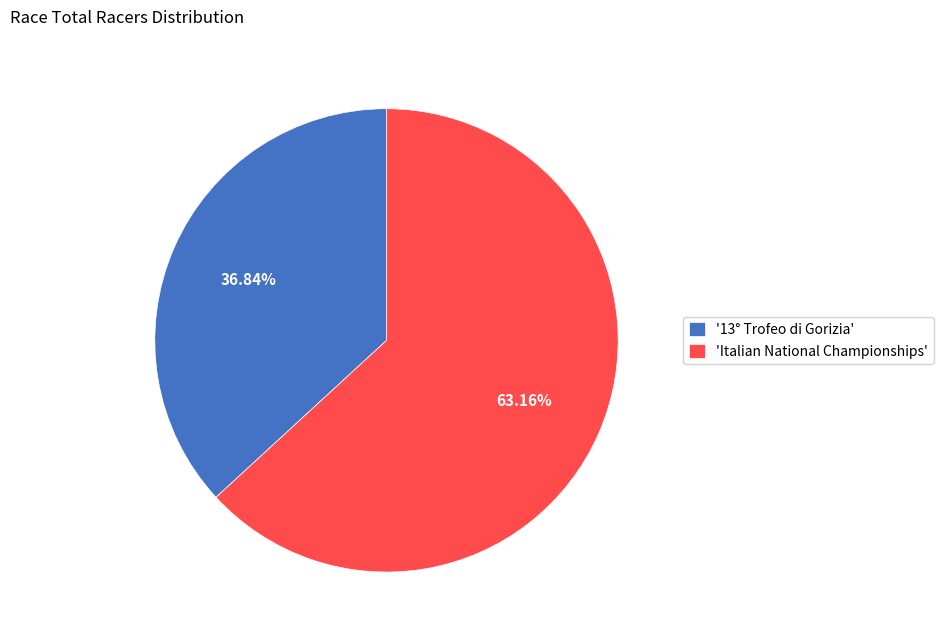

Which category has the biggest portion of the pie?

'Italian National Championships'